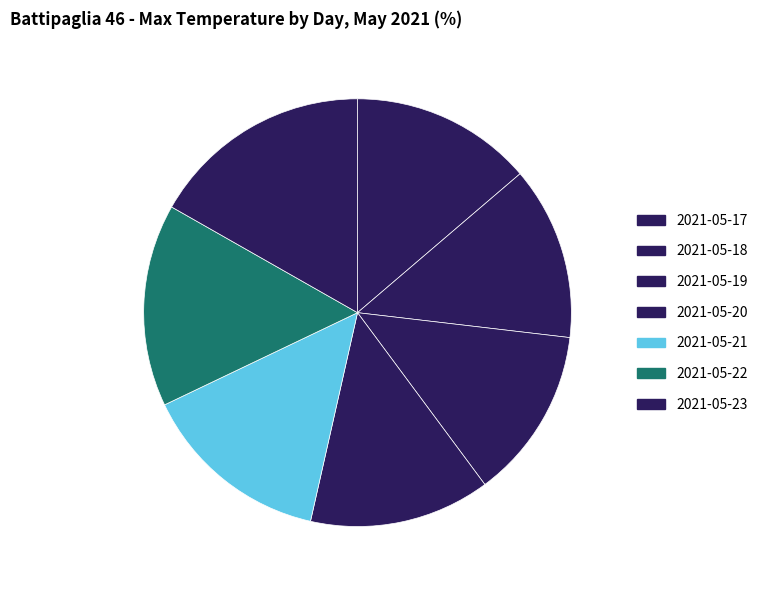

What is the smallest slice in the pie chart?

2021-05-19